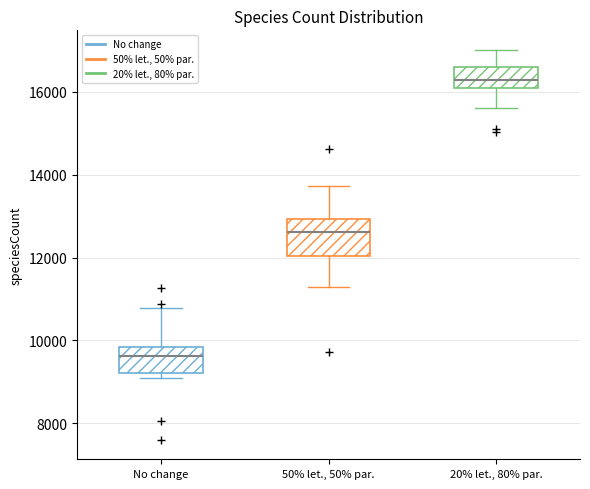

Which box's median line is the lowest?

No change